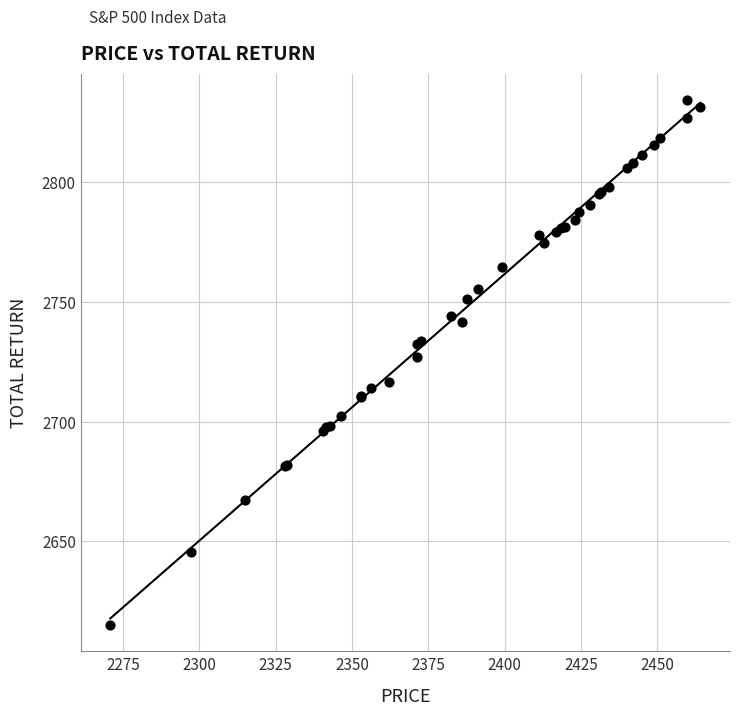

What Y value in the scatter plot is closest to 2724?

2726.9